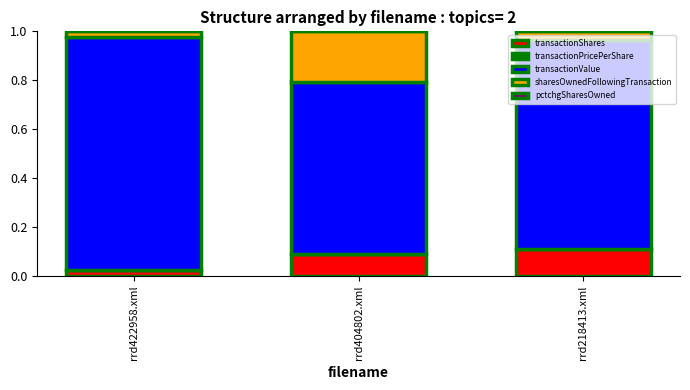

Count the number of categories in the chart.

3